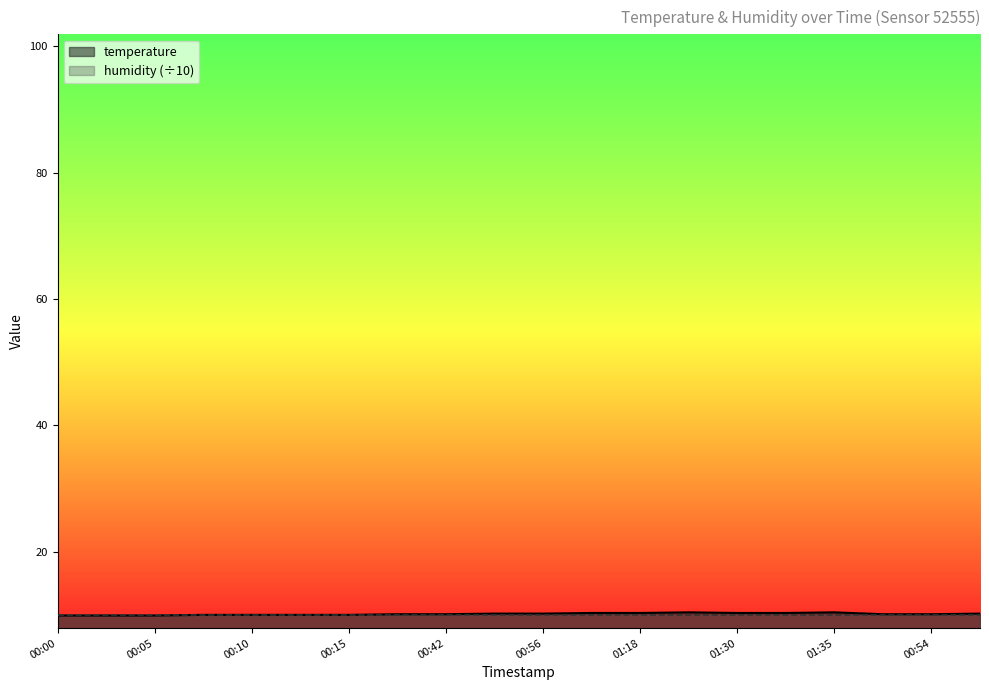

List the labels in order of value, smallest first.

00:00, 00:03, 00:05, 00:07, 00:10, 00:12, 00:15, 00:37, 00:42, 00:51, 00:54, 00:49, 00:56, 00:59, 01:11, 01:18, 01:30, 01:33, 01:28, 01:35